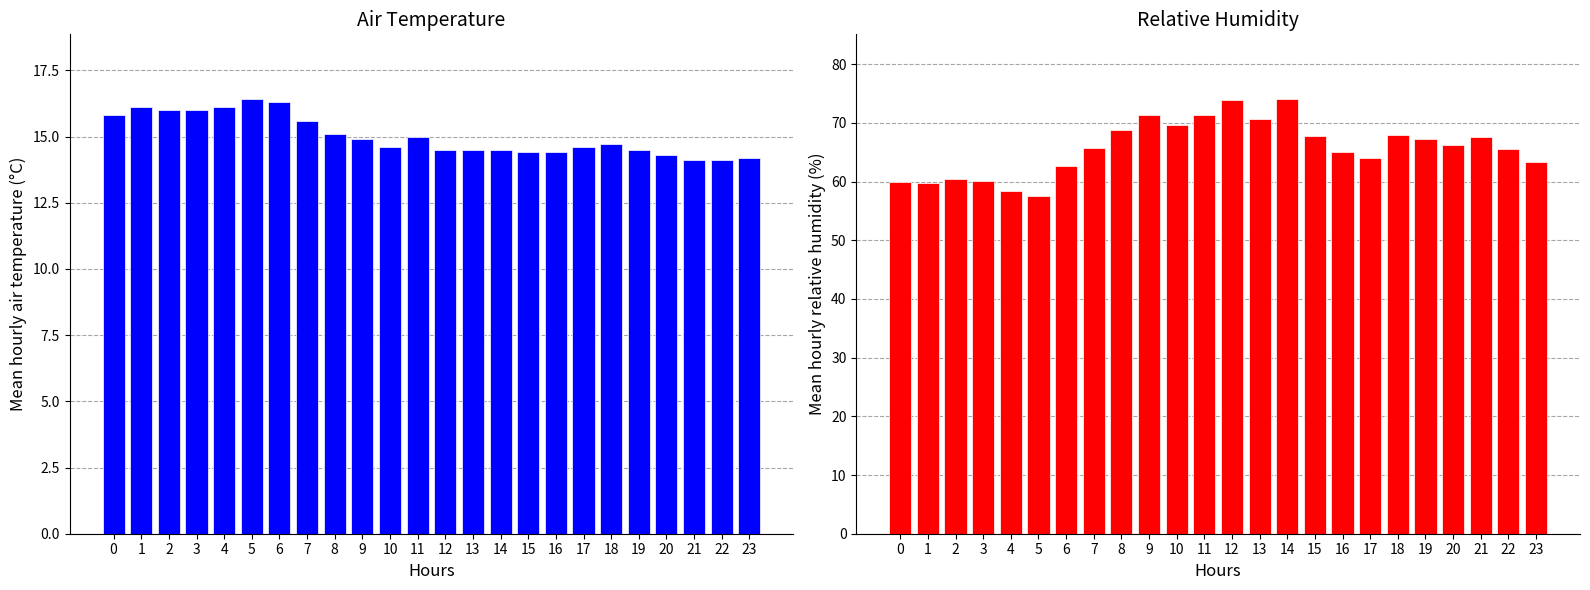

Rank the series at 11 from lowest to highest value.

Air_temperature, Relative_humidity